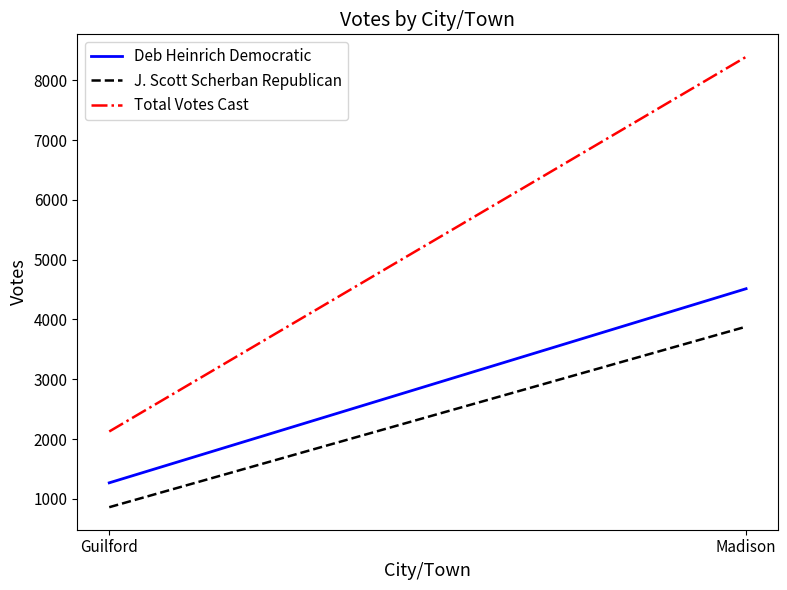

What is the greatest value displayed?

8395